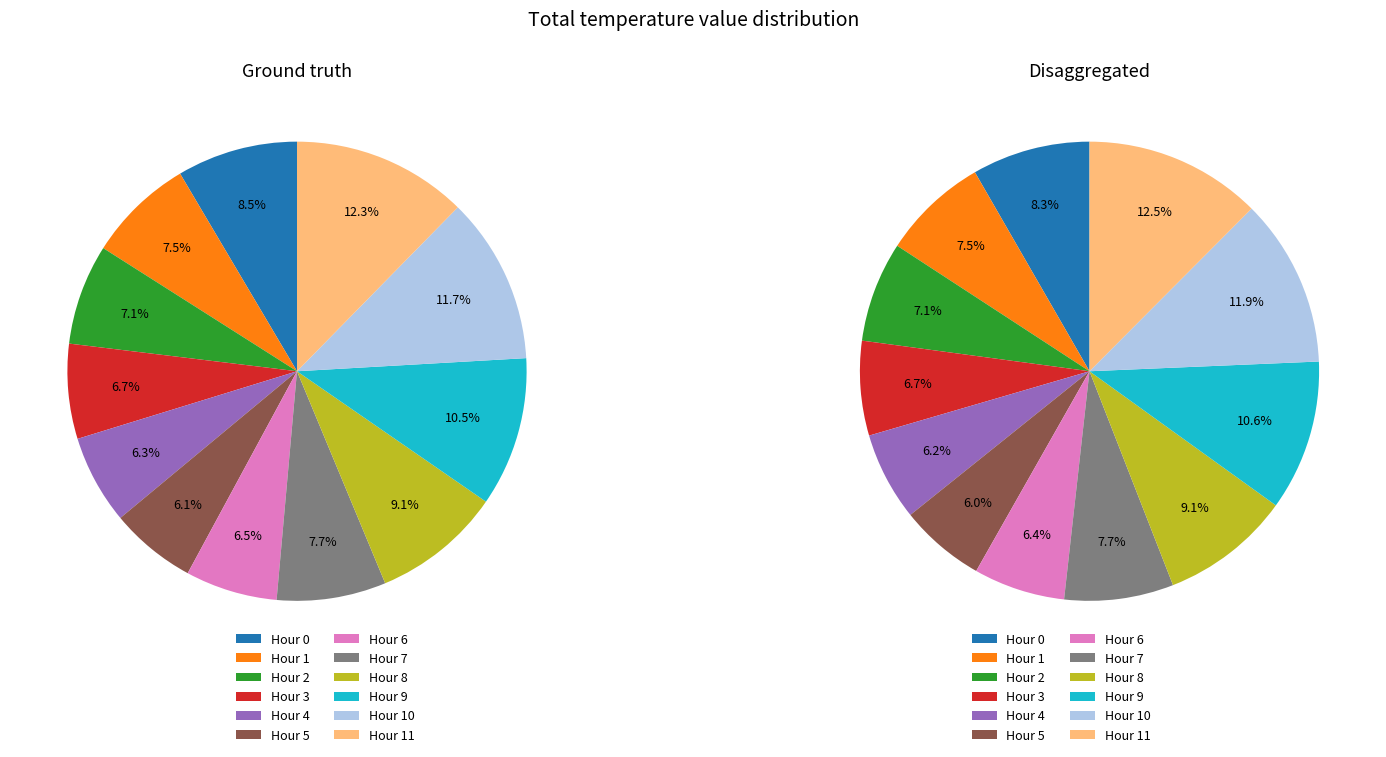

What percentage is the Hour 7 slice, to the nearest percent?

8%